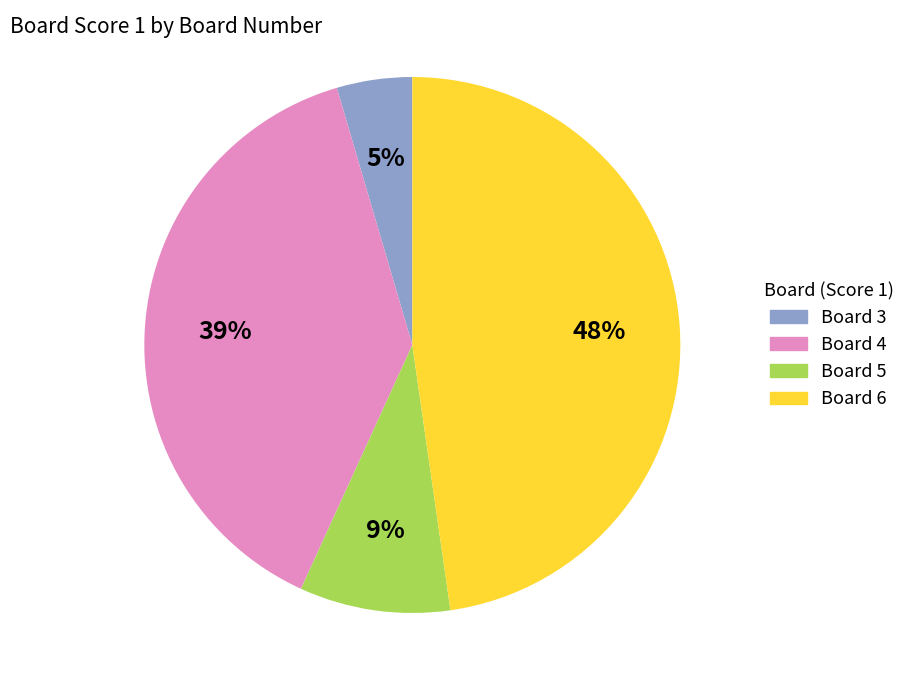

What percentage is the Board 5 slice, to the nearest percent?

9%